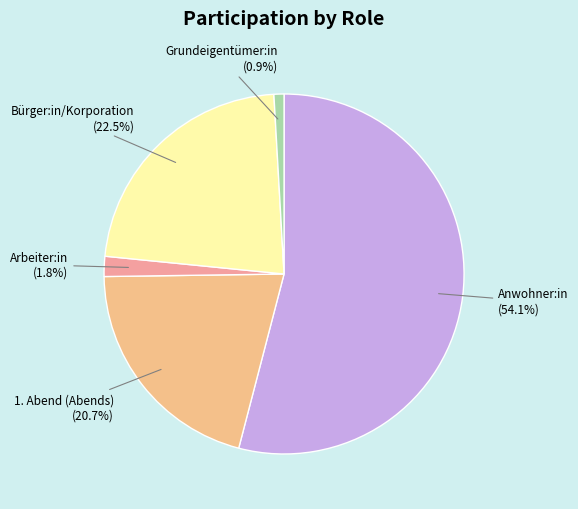

To the nearest percent, what is the difference between the largest and smallest slice percentages?

53%